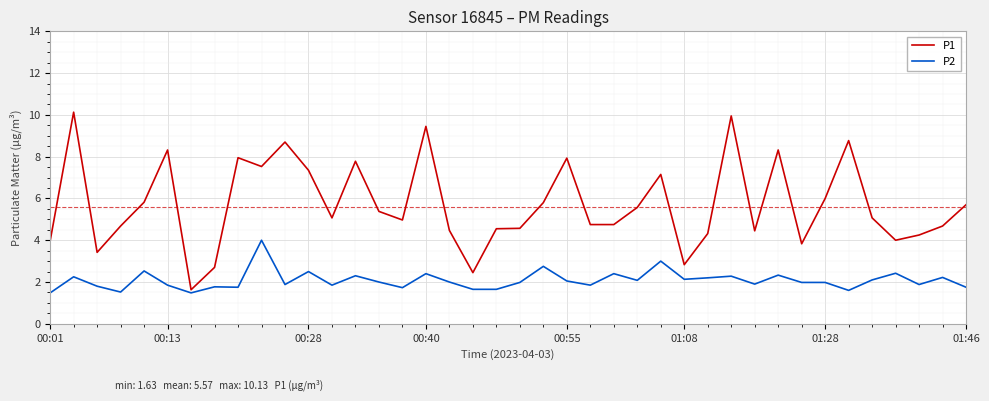

Which series has the largest total across all categories?

P1